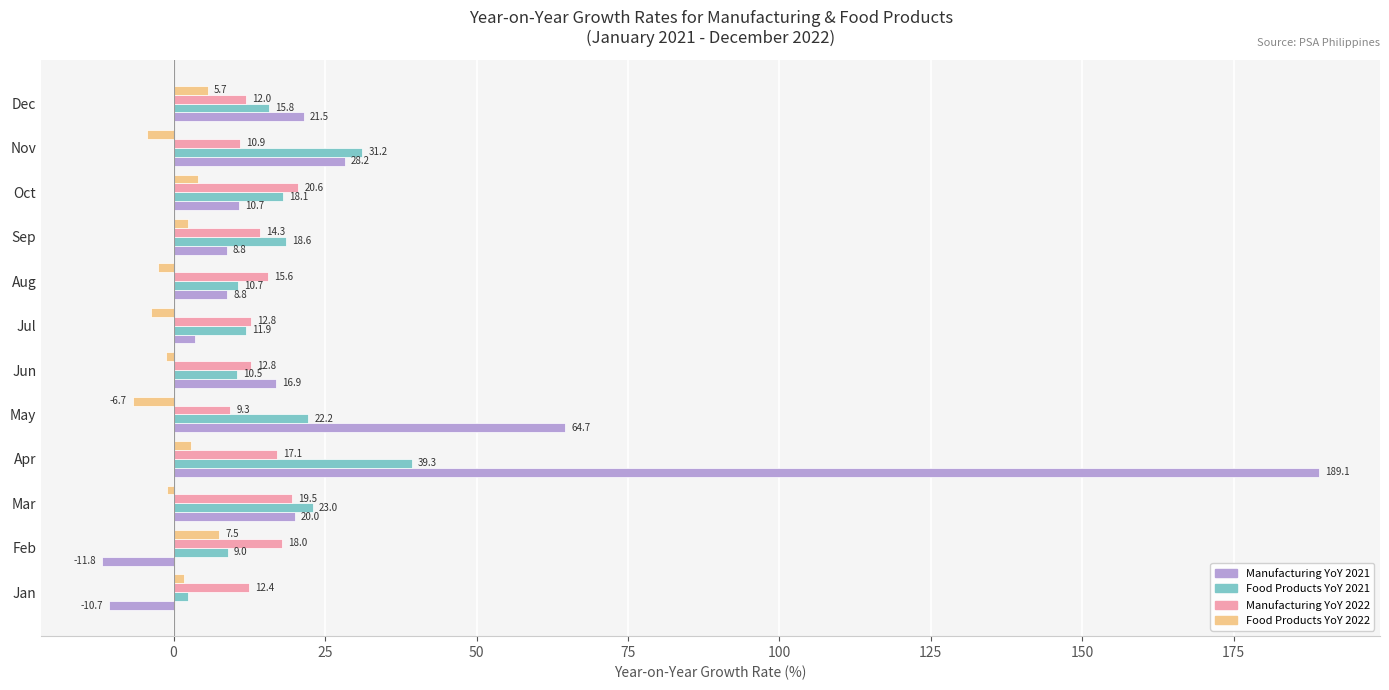

What is the spread (max minus min) of values at Sep?

16.3